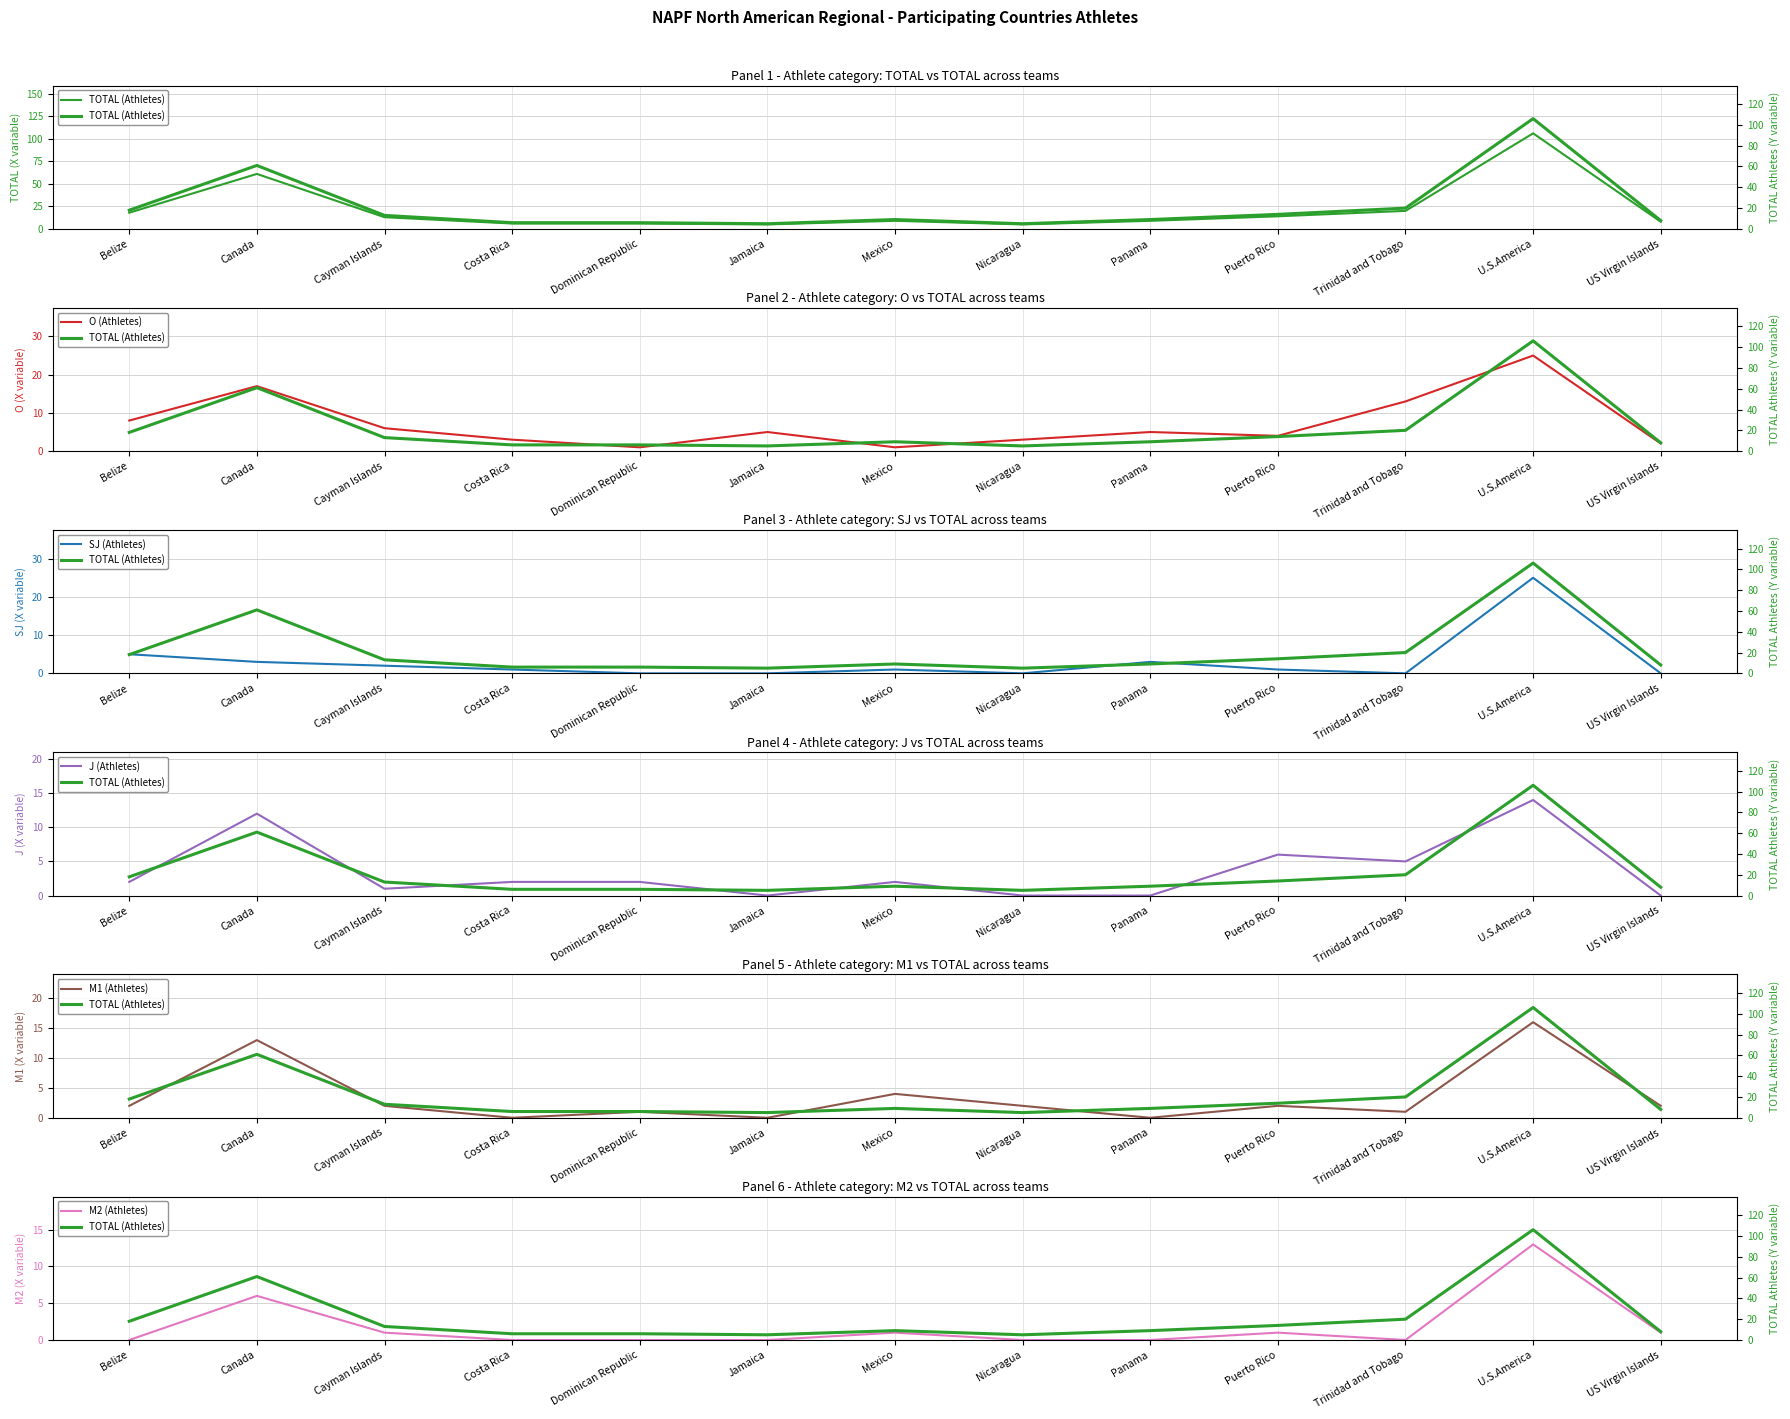

What value does the TOTAL (Athletes) series have at Mexico?

9